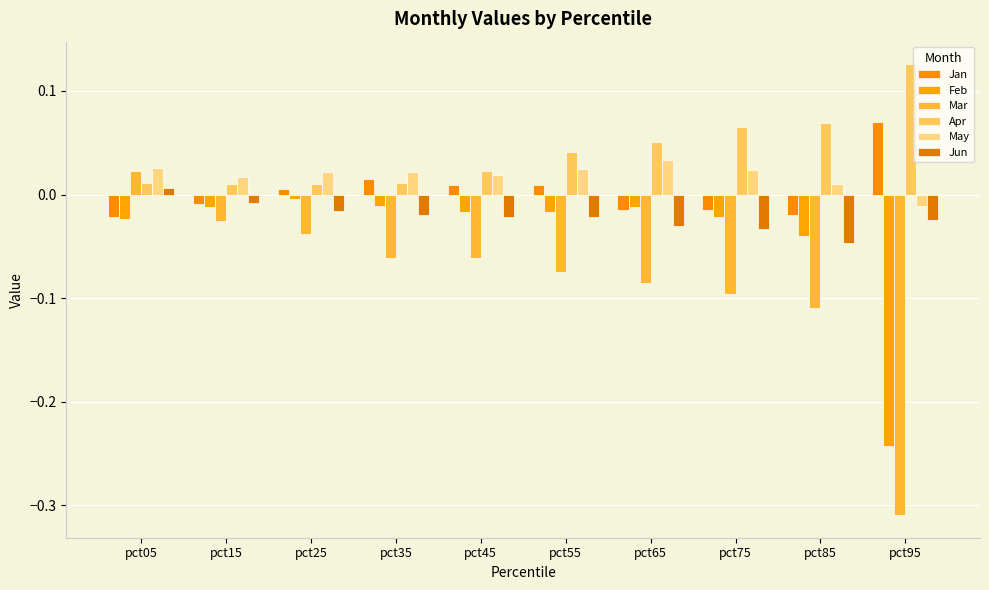

Which label corresponds to the largest value in the chart?

pct95